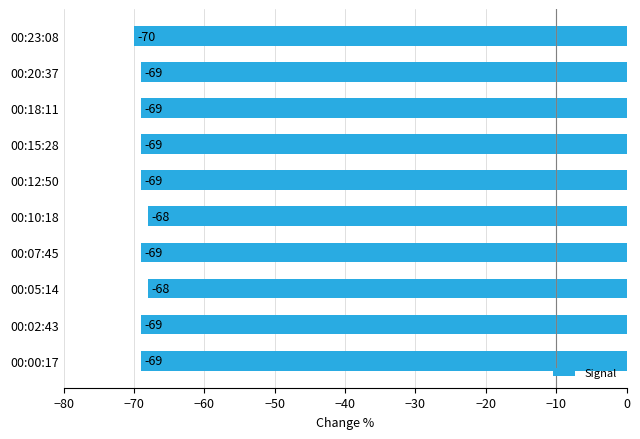

Reading bottom to top, extract all data points from this chart.

00:00:17=-69	00:02:43=-69	00:05:14=-68	00:07:45=-69	00:10:18=-68	00:12:50=-69	00:15:28=-69	00:18:11=-69	00:20:37=-69	00:23:08=-70